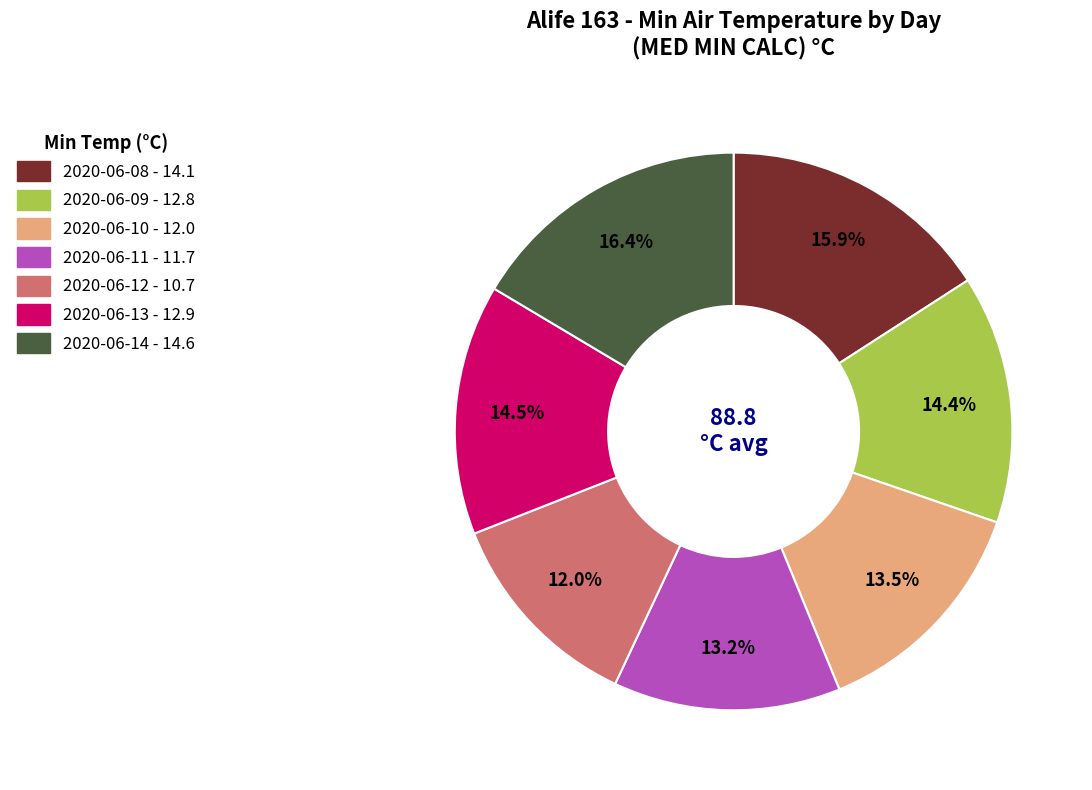

How many slices are in this pie chart?

7